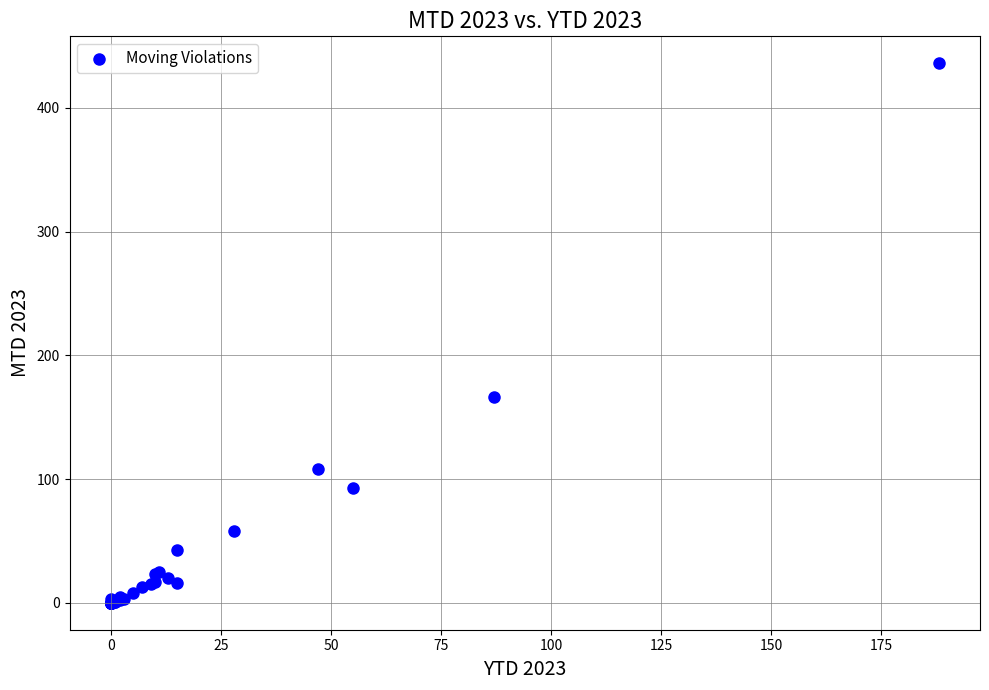

What Y value in the scatter plot is closest to 218?

166